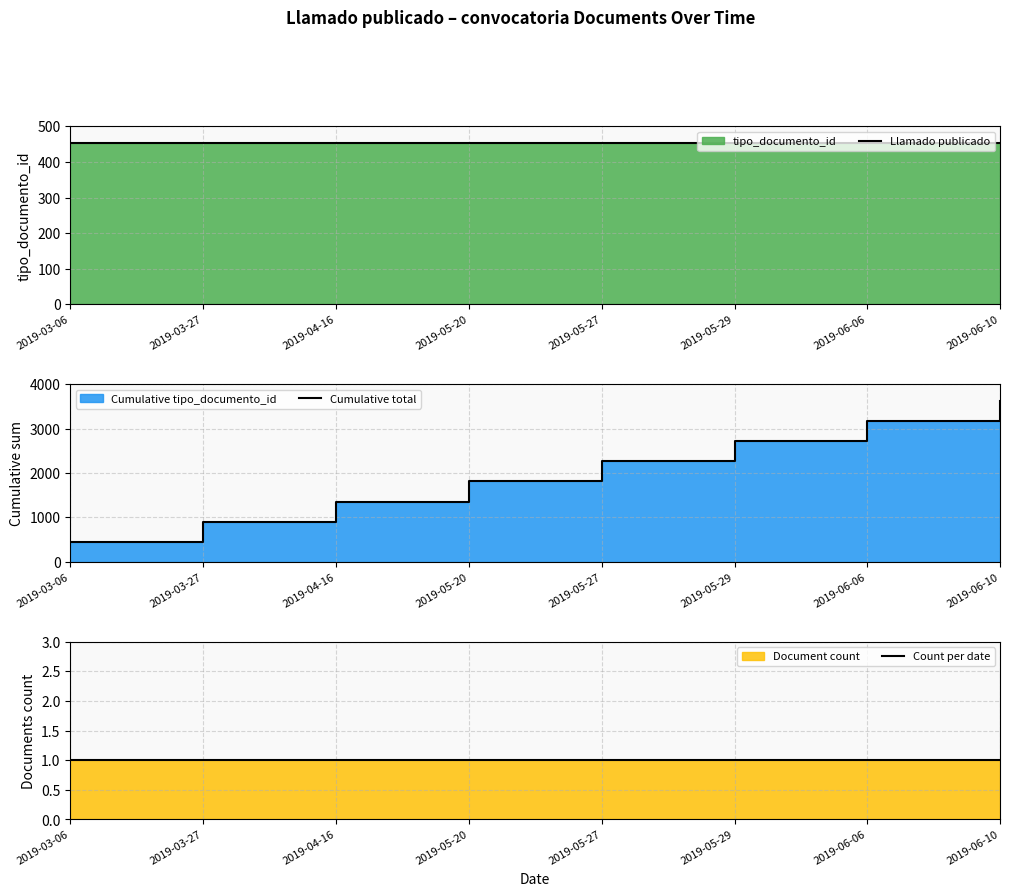

What is the total value across all series at 2019-05-20?

2261